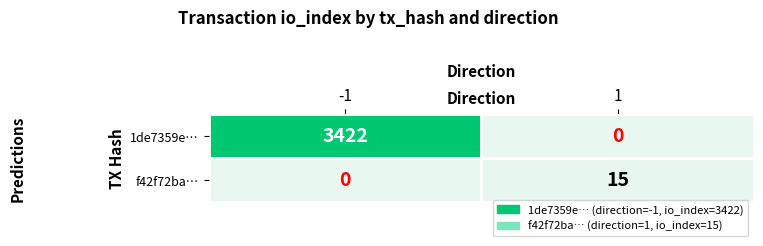

The value of f42f72ba… at 1 is 21. True or false?

False